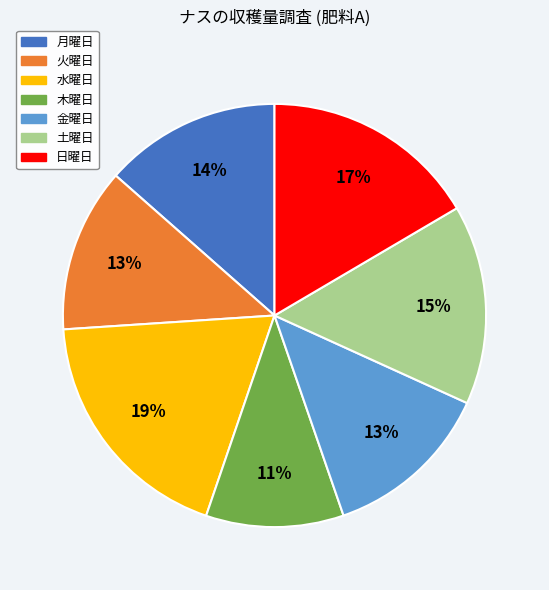

Approximately how many times larger is the value at 日曜日 compared to 火曜日?

1.3